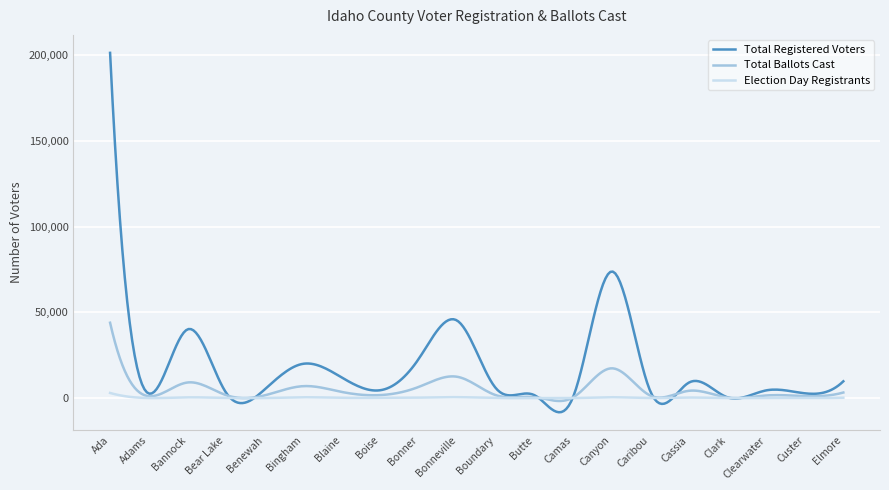

How many lines are shown in the chart?

3